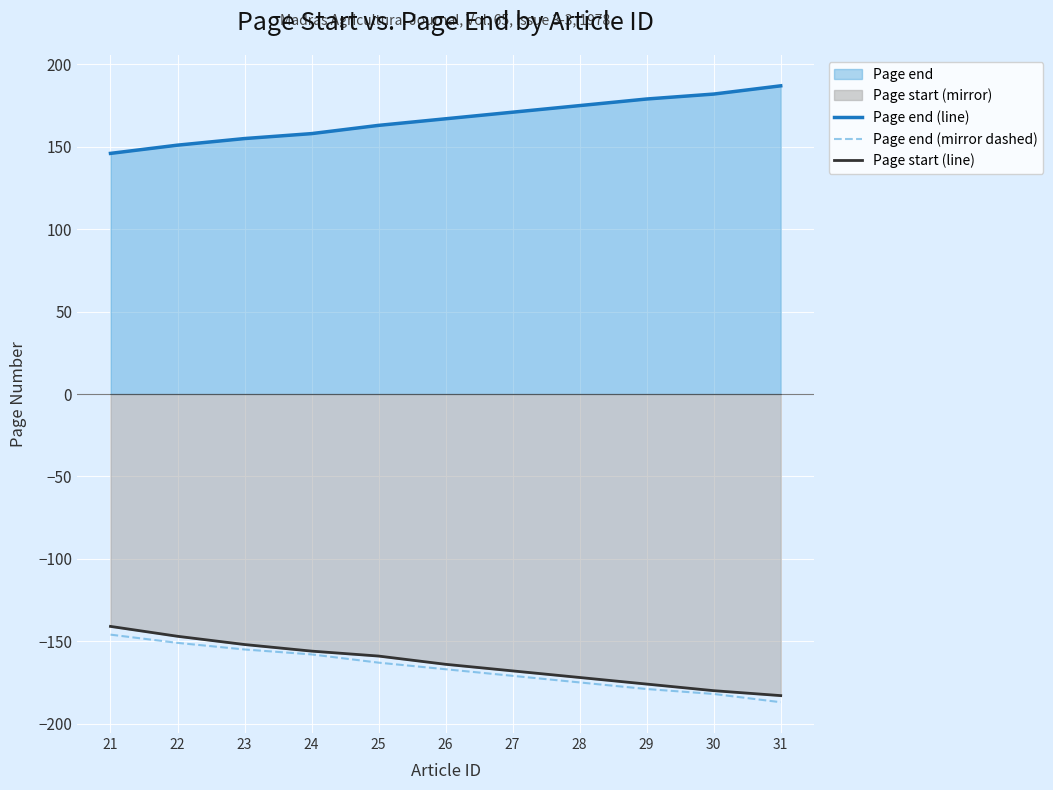

True or false: Page end (line) and Page end (mirror dashed) cross at least once.

False